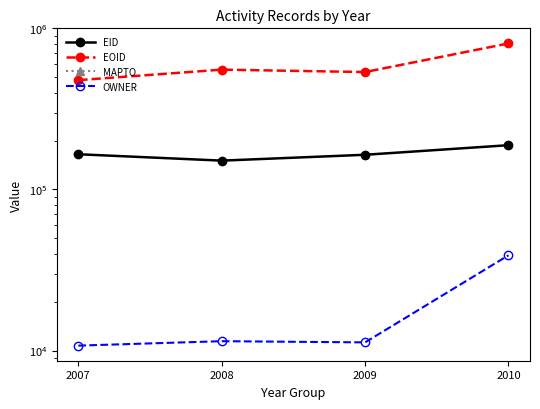

Is the value of OWNER at 2009 greater than the value of EOID at 2010?

No